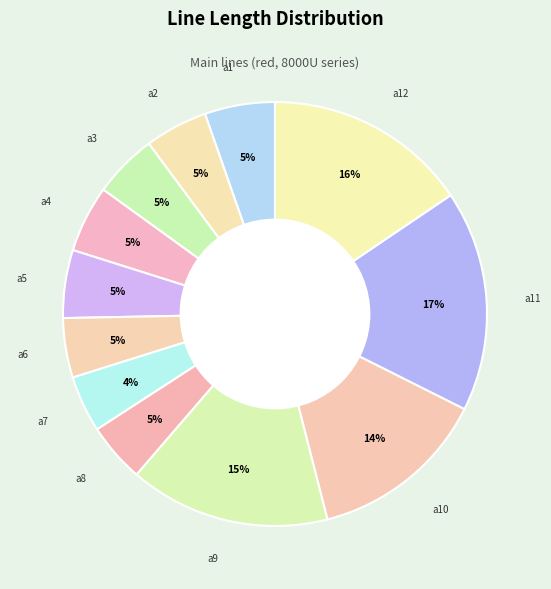

How many segments does this pie chart have?

12